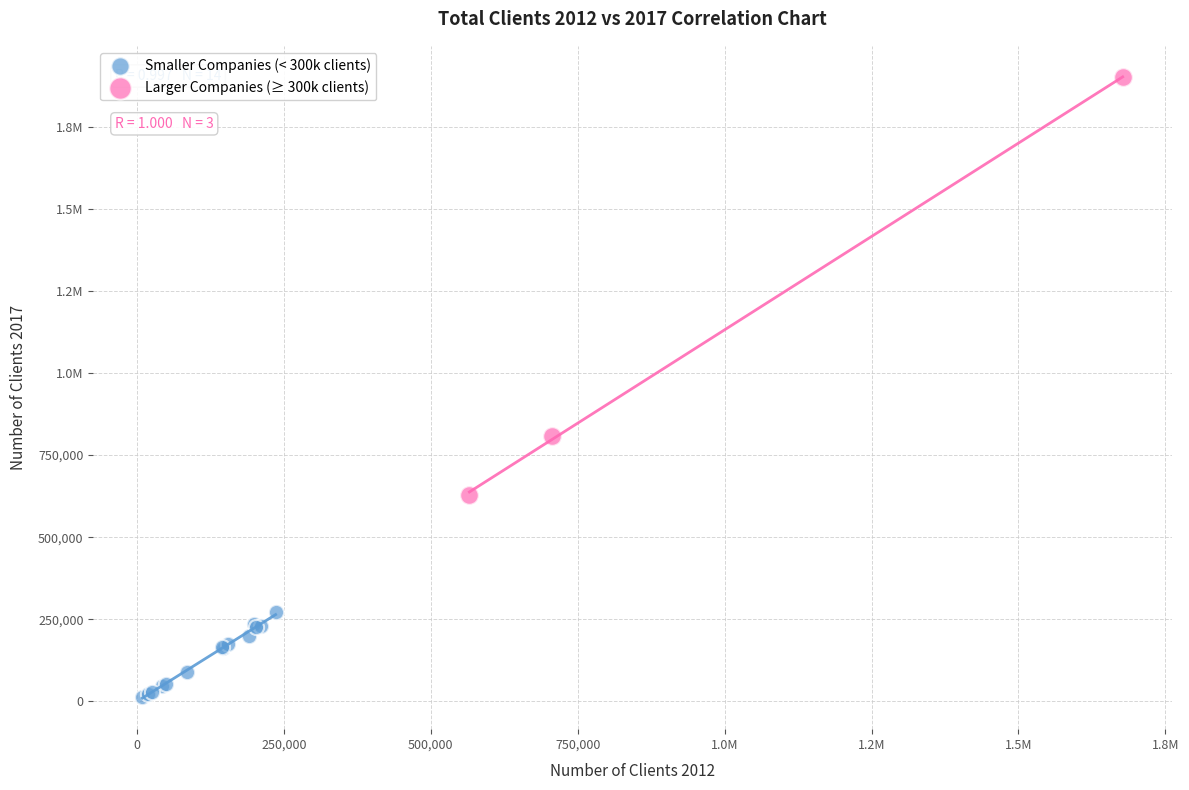

What are all the series names shown in the legend?

Smaller Companies (< 300k clients), Larger Companies (≥ 300k clients)